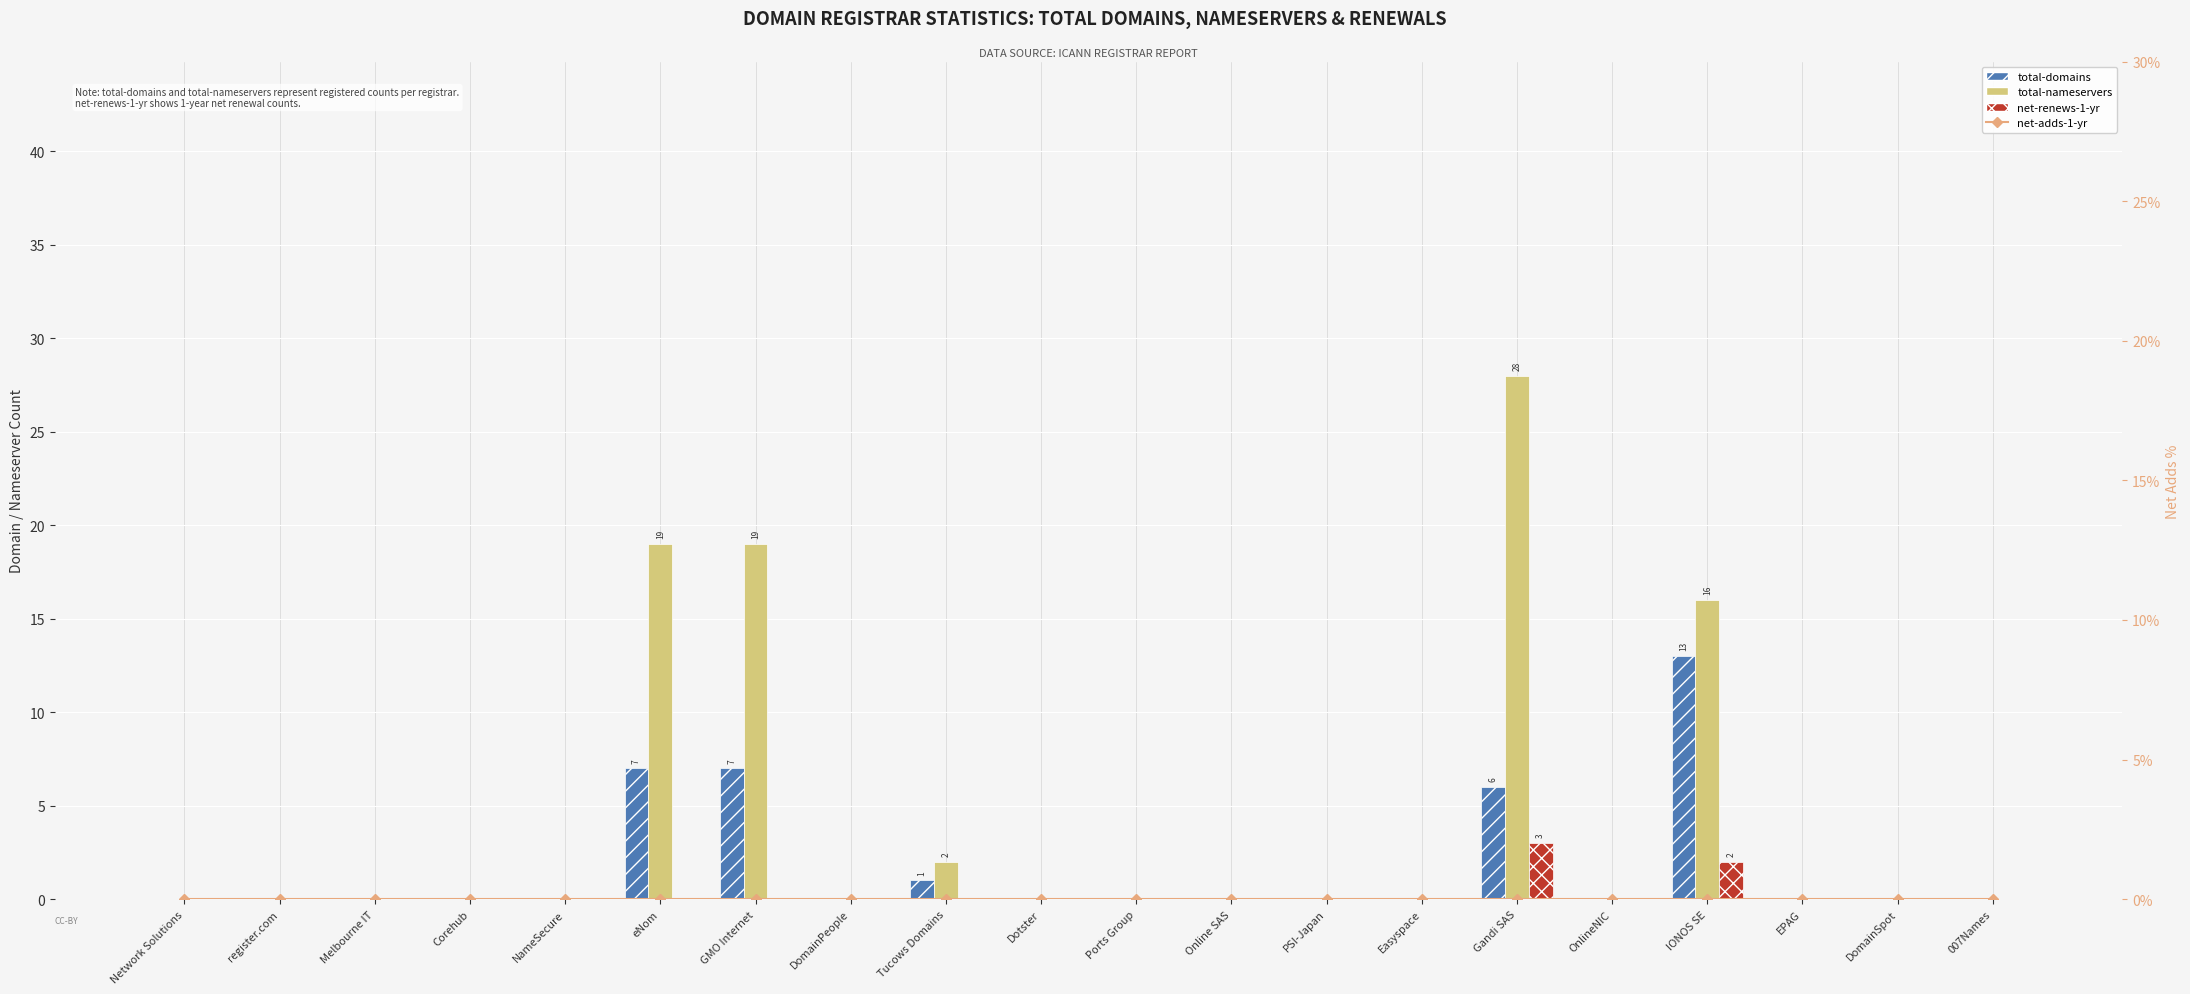

Which series has the largest range (max minus min)?

total-nameservers